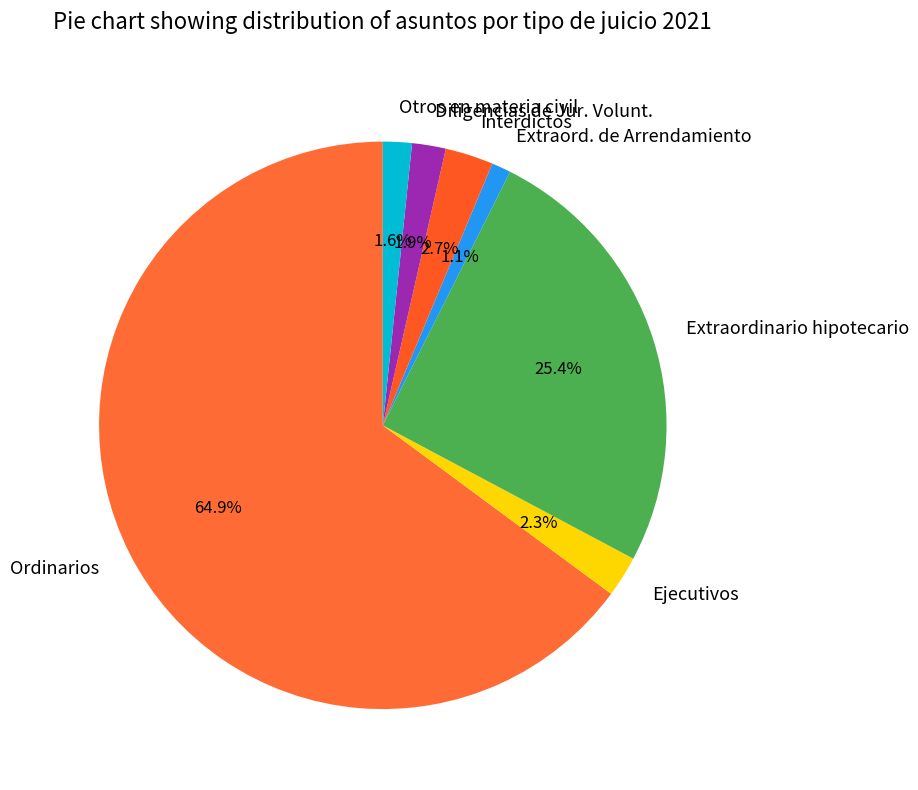

Which category has the biggest portion of the pie?

Ordinarios